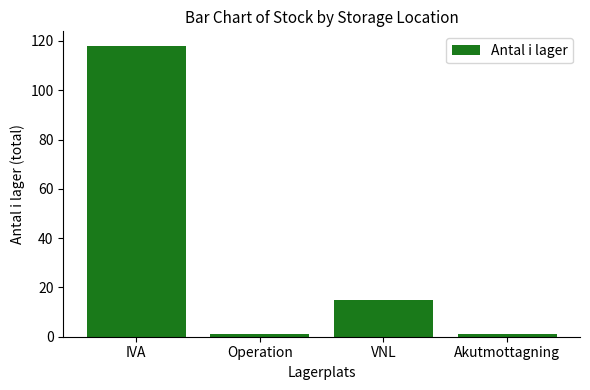

Which has a higher value, IVA or Operation?

IVA